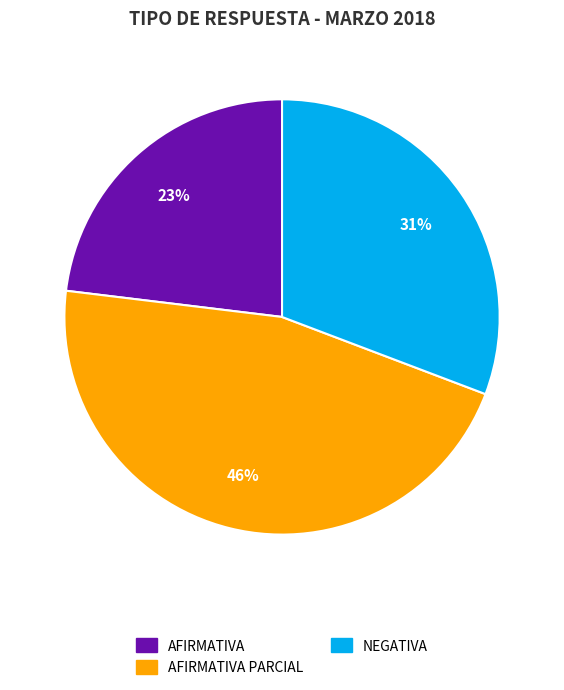

To the nearest percent, what is the average slice percentage?

33%